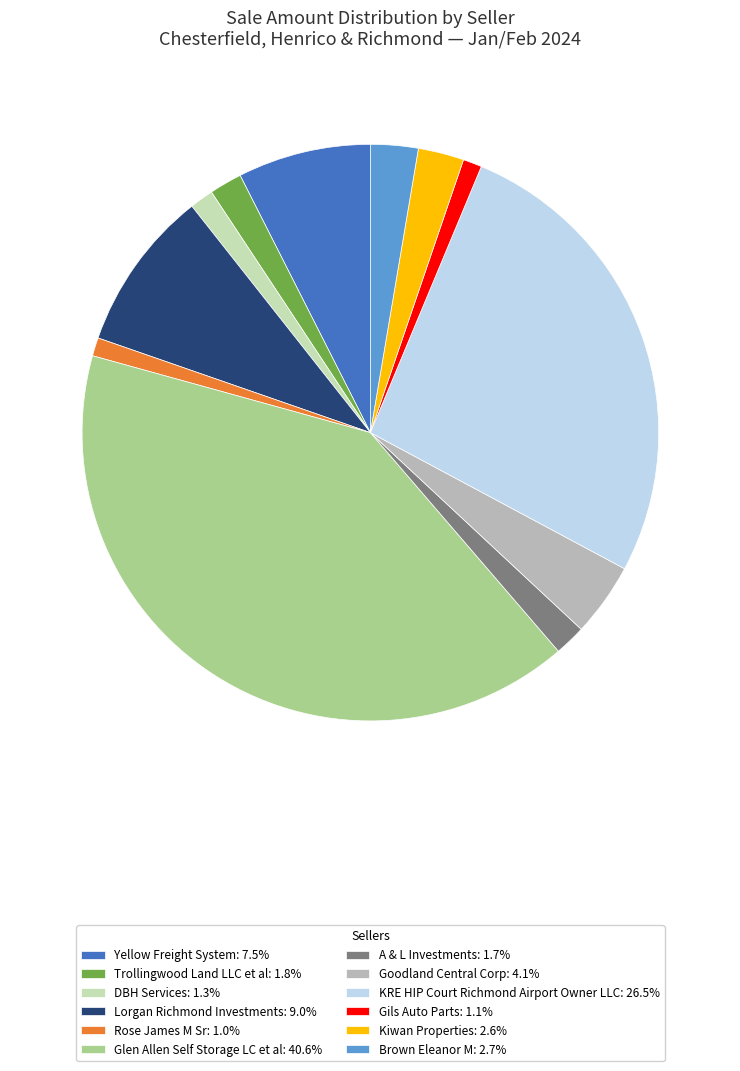

How many slices are in this pie chart?

12